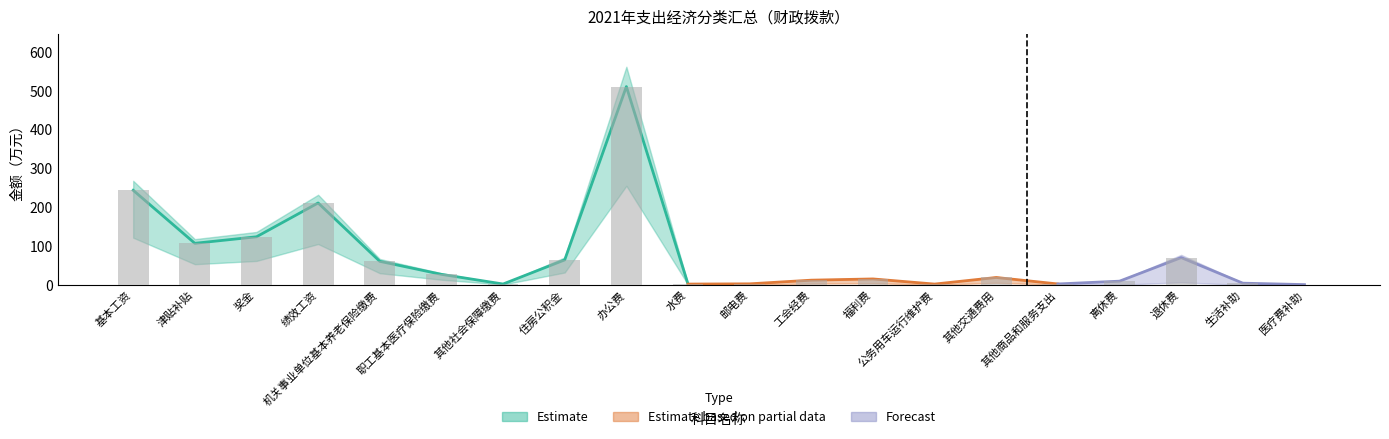

How many data points in 预测上界 are less than 21?

10